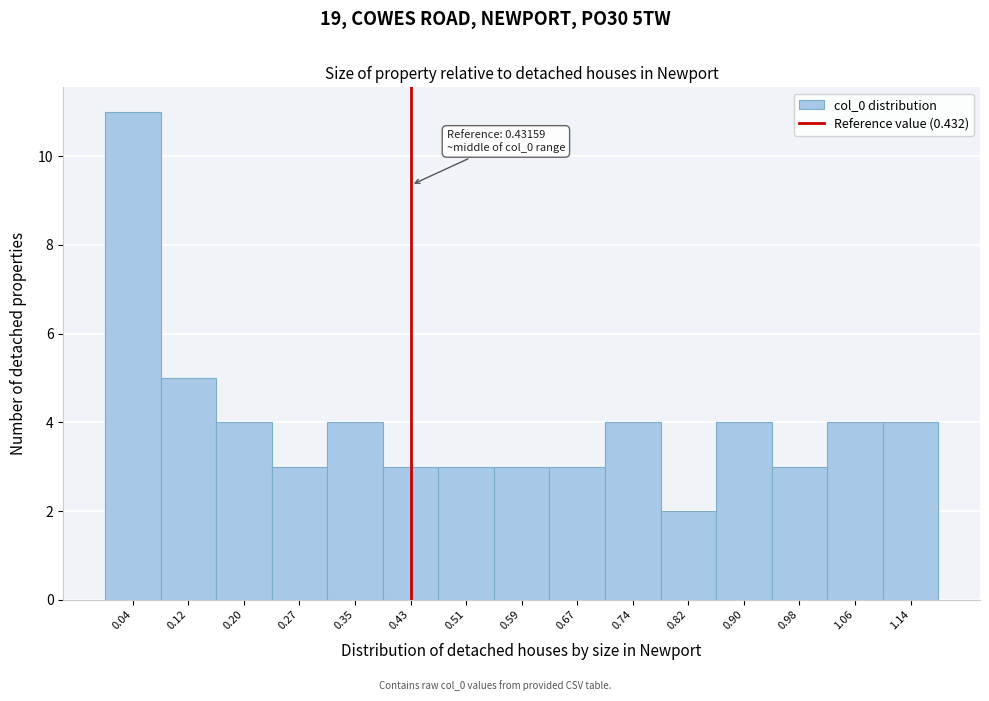

Over which range of the x-axis is the bar tallest?

0.00 to 0.08